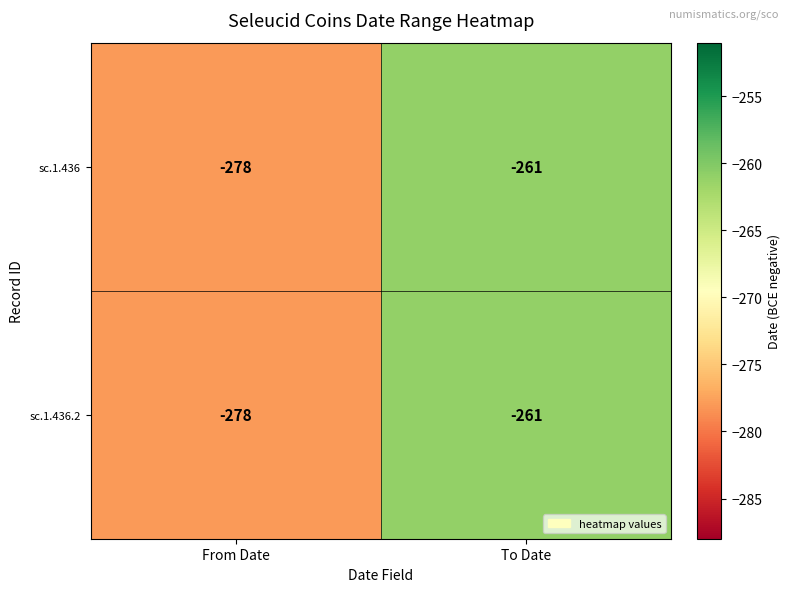

The sc.1.436 series shows -68 at From Date. True or false?

False